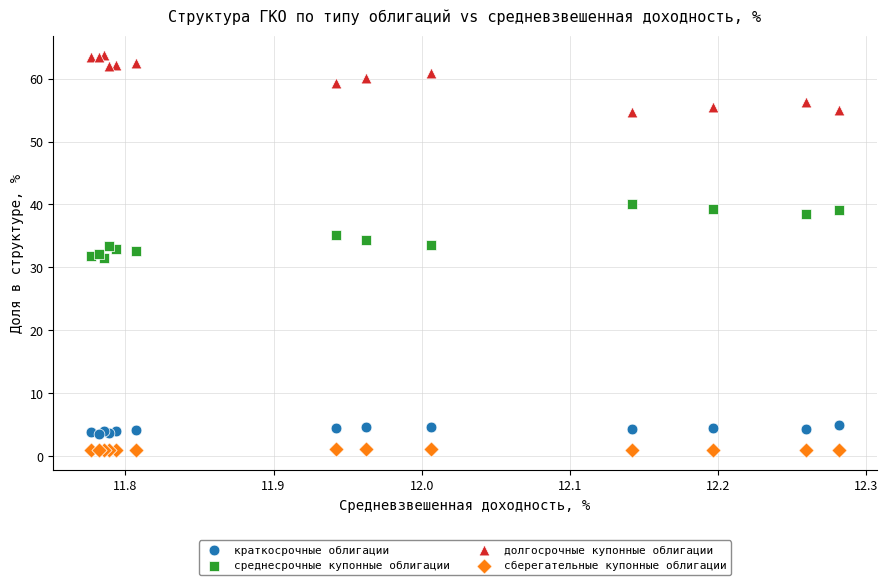

Which series reaches the minimum Y coordinate?

сберегательные купонные облигации